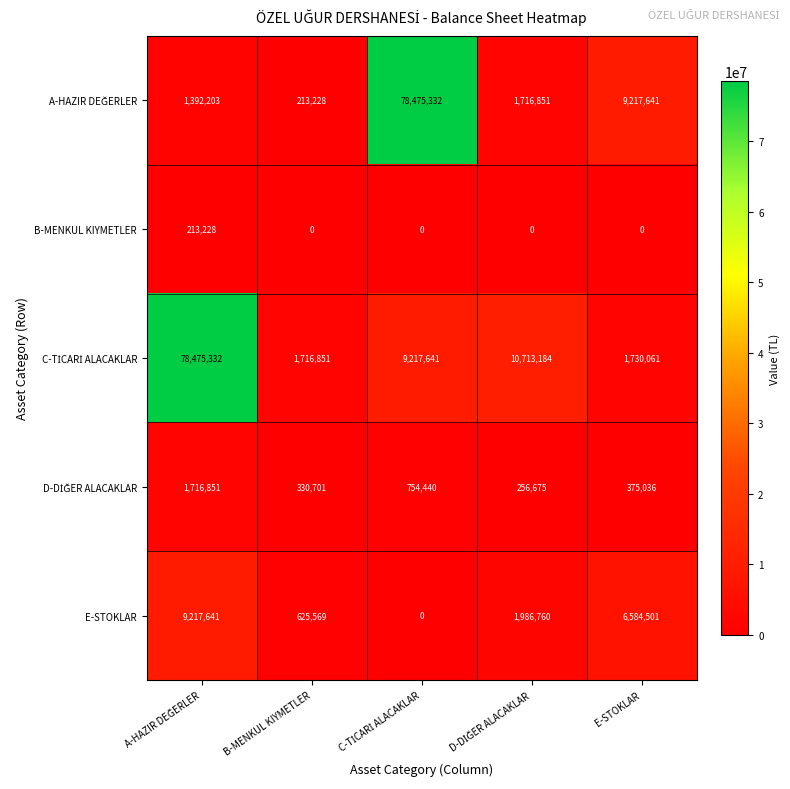

How many series are shown in this chart?

5